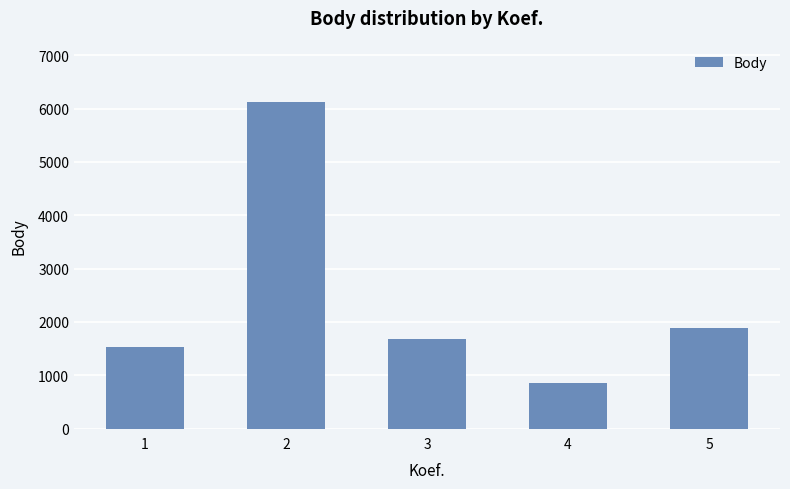

Rank the categories by value from lowest to highest.

4, 1, 3, 5, 2